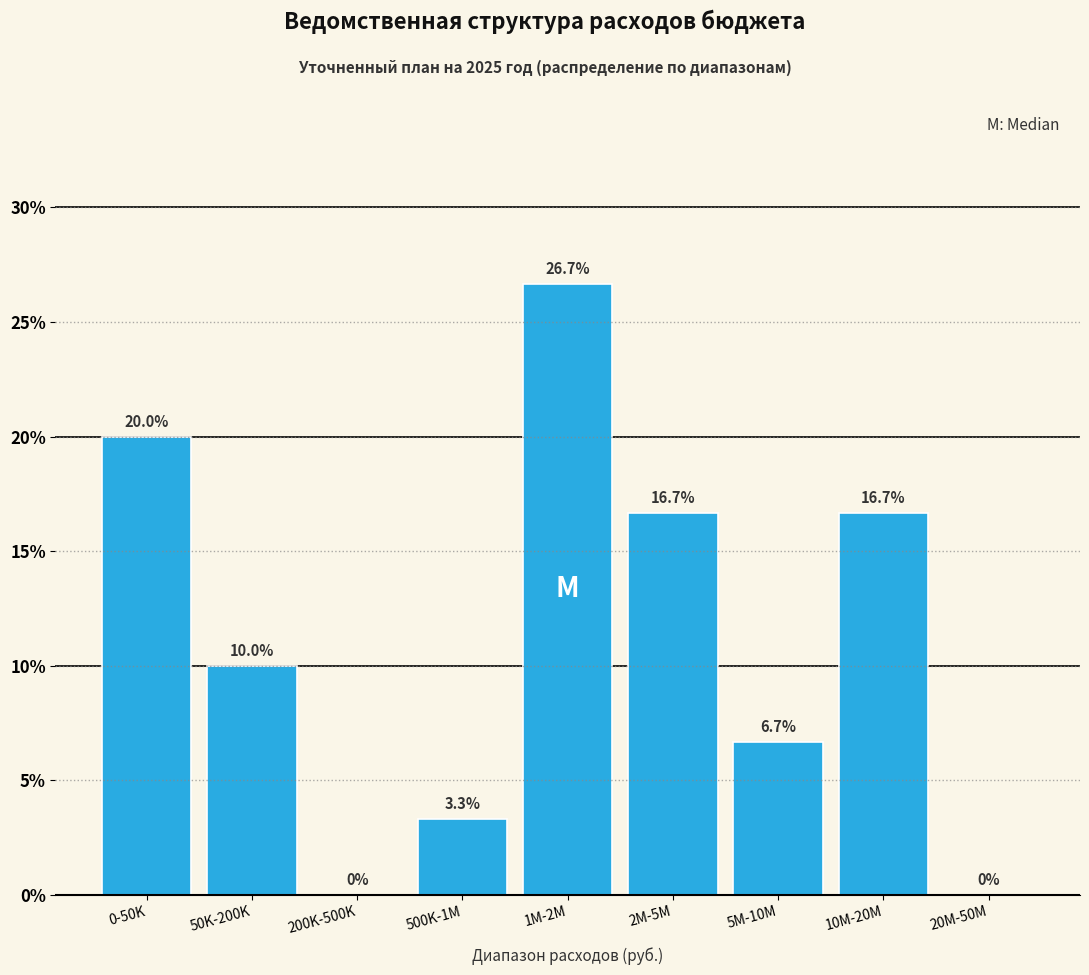

Reading left to right, extract all data points from this chart.

0-50K=20.0	50K-200K=10.0	200K-500K=0.0	500K-1M=3.3	1M-2M=26.7	2M-5M=16.7	5M-10M=6.7	10M-20M=16.7	20M-50M=0.0